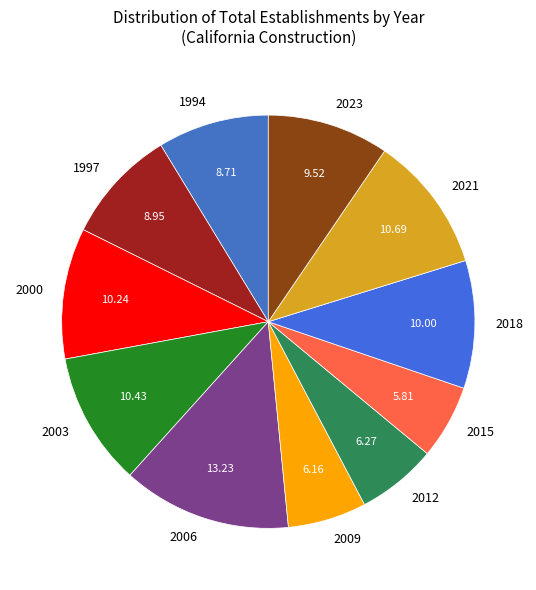

What is the largest slice in the pie chart?

2006